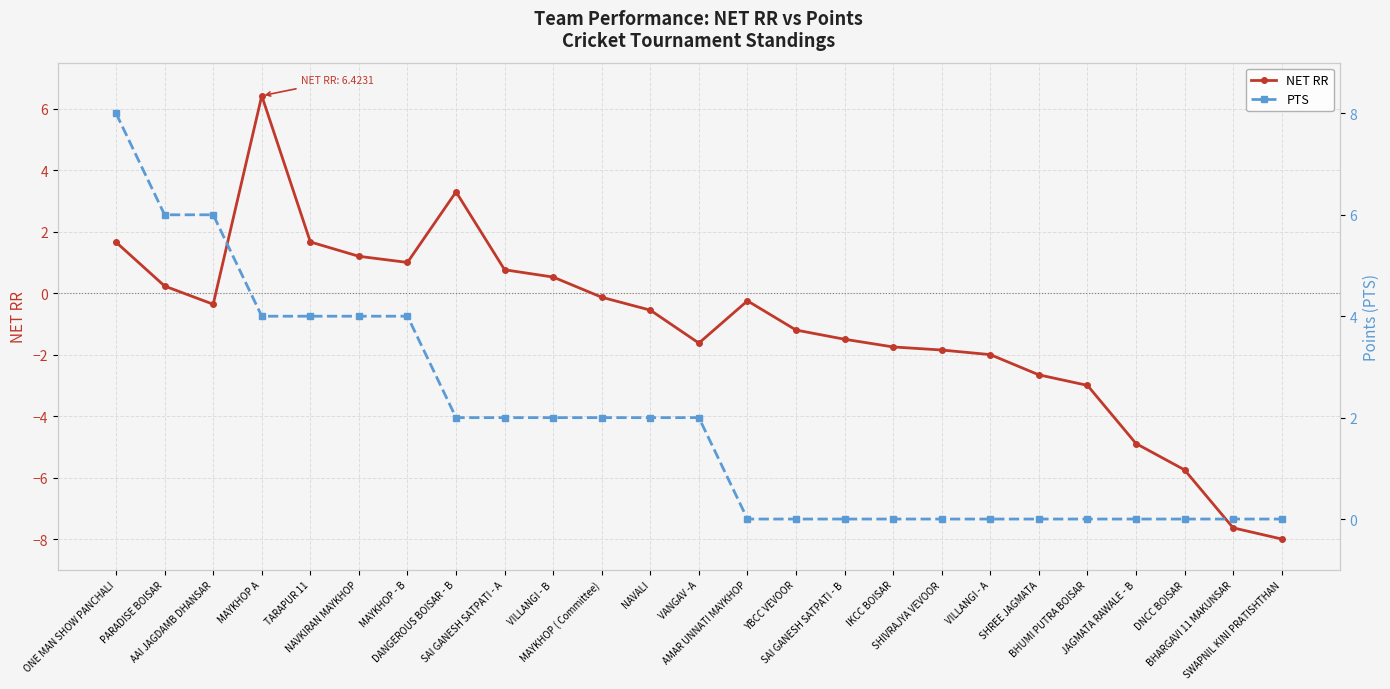

At which label does NET RR first exceed 0?

ONE MAN SHOW PANCHALI